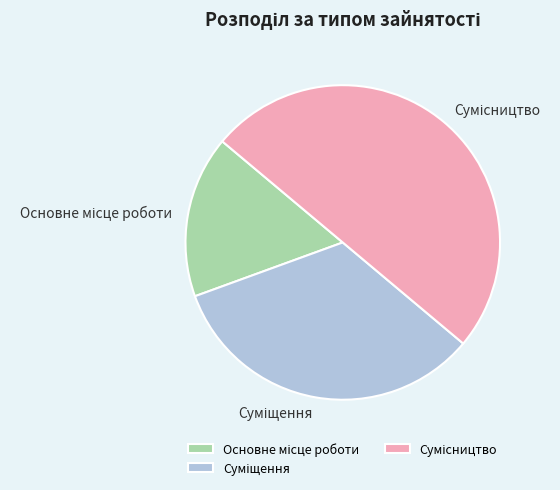

Count the number of slices in the pie.

3